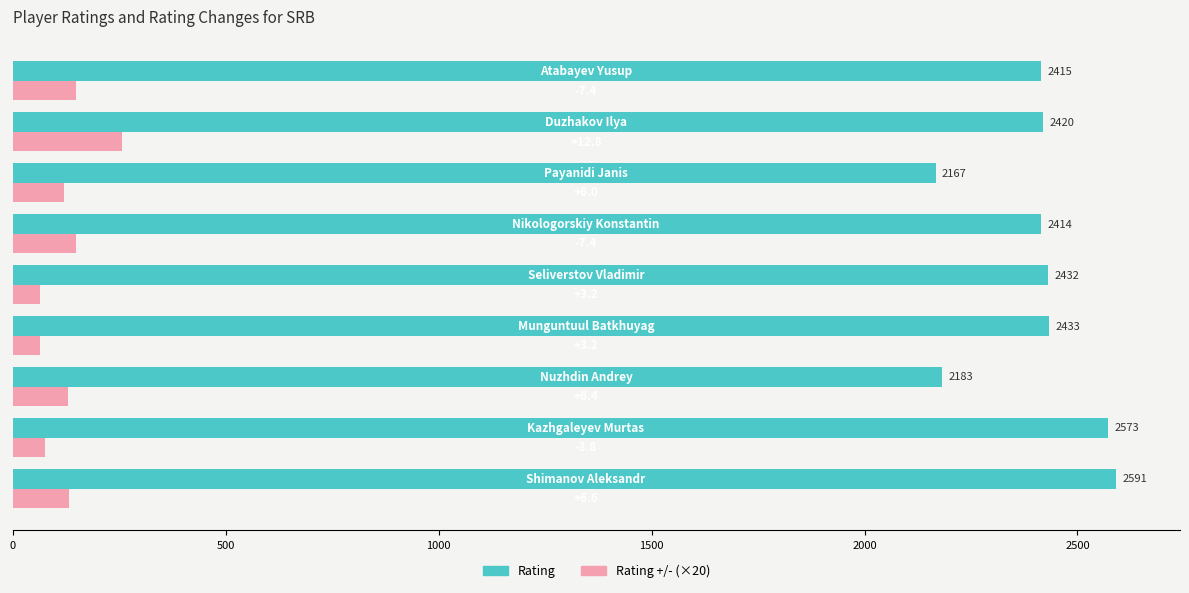

What is the average value of the Rating +/- (×20) series?

126